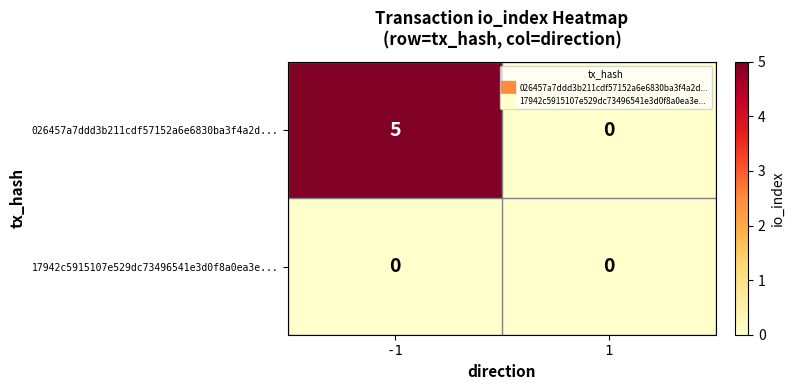

Which series has the widest spread of values?

026457a7ddd3b211cdf57152a6e6830ba3f4a2d...